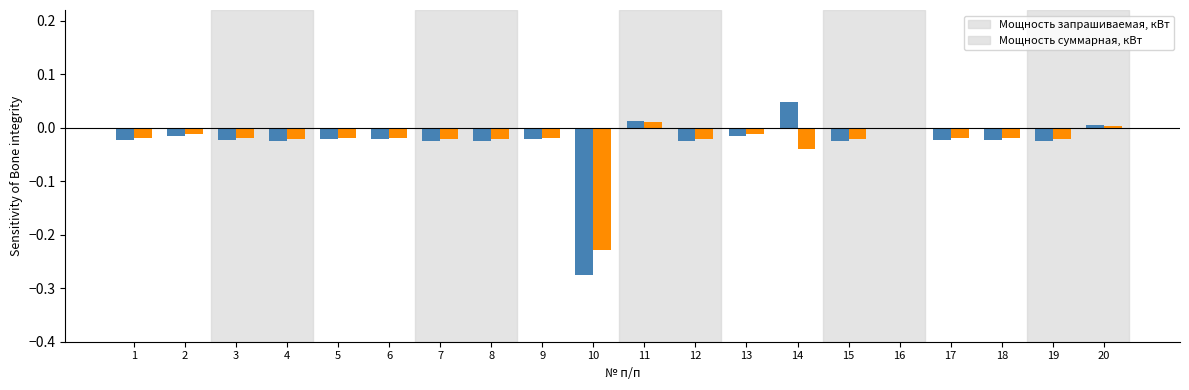

At which category does the chart reach its minimum across all series?

10